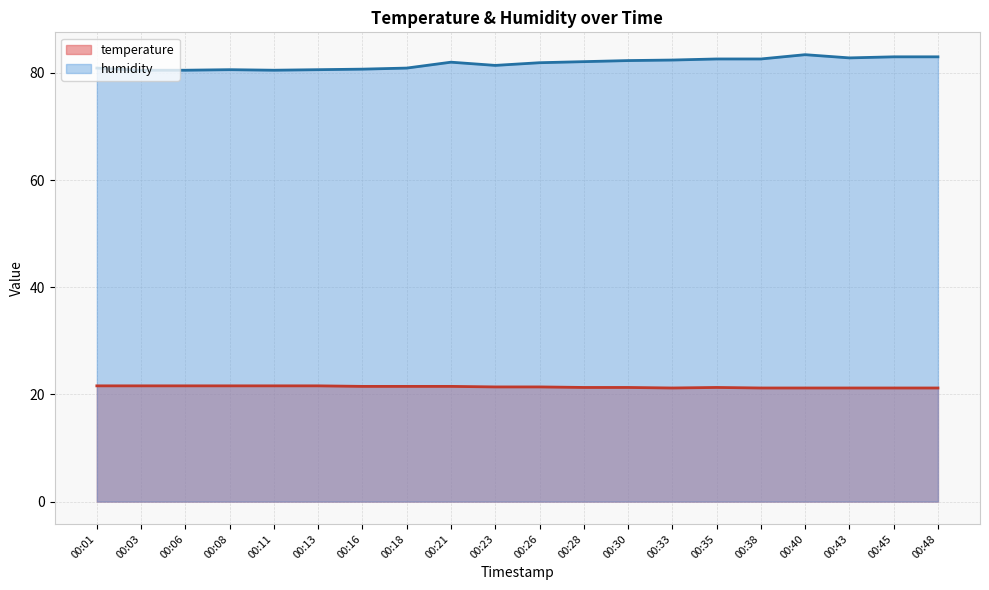

Rank the series by their maximum value, from lowest to highest.

temperature, humidity